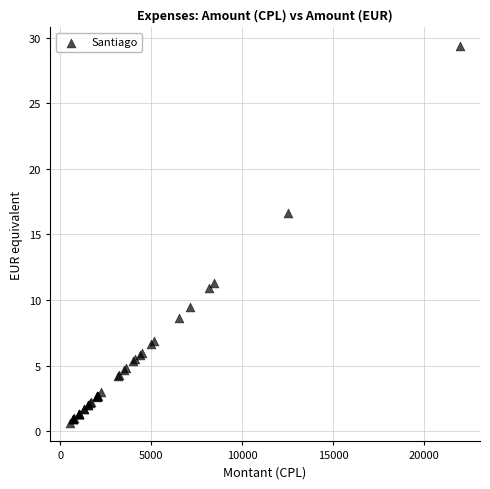

What Y value in the scatter plot is closest to 15?

16.7